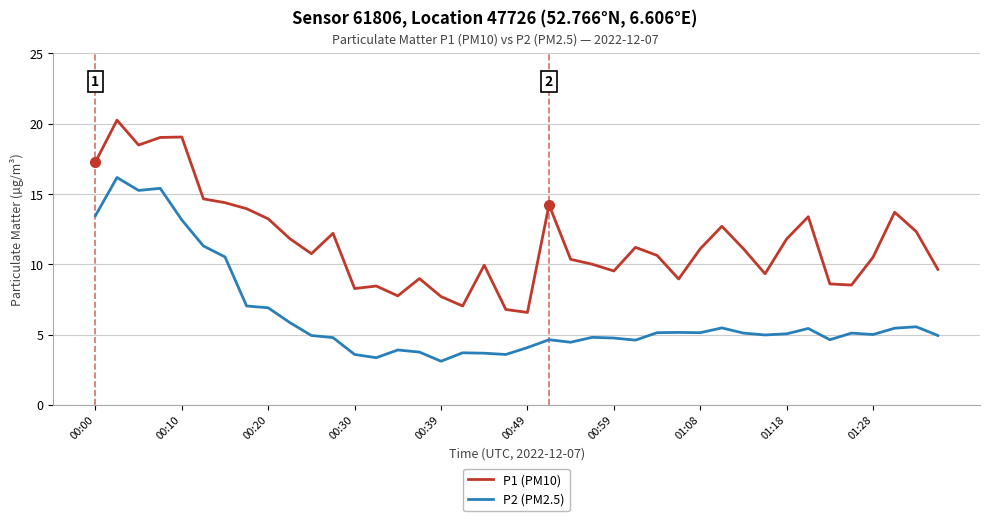

List the series in order of their overall mean, lowest first.

P2 (PM2.5), P1 (PM10)